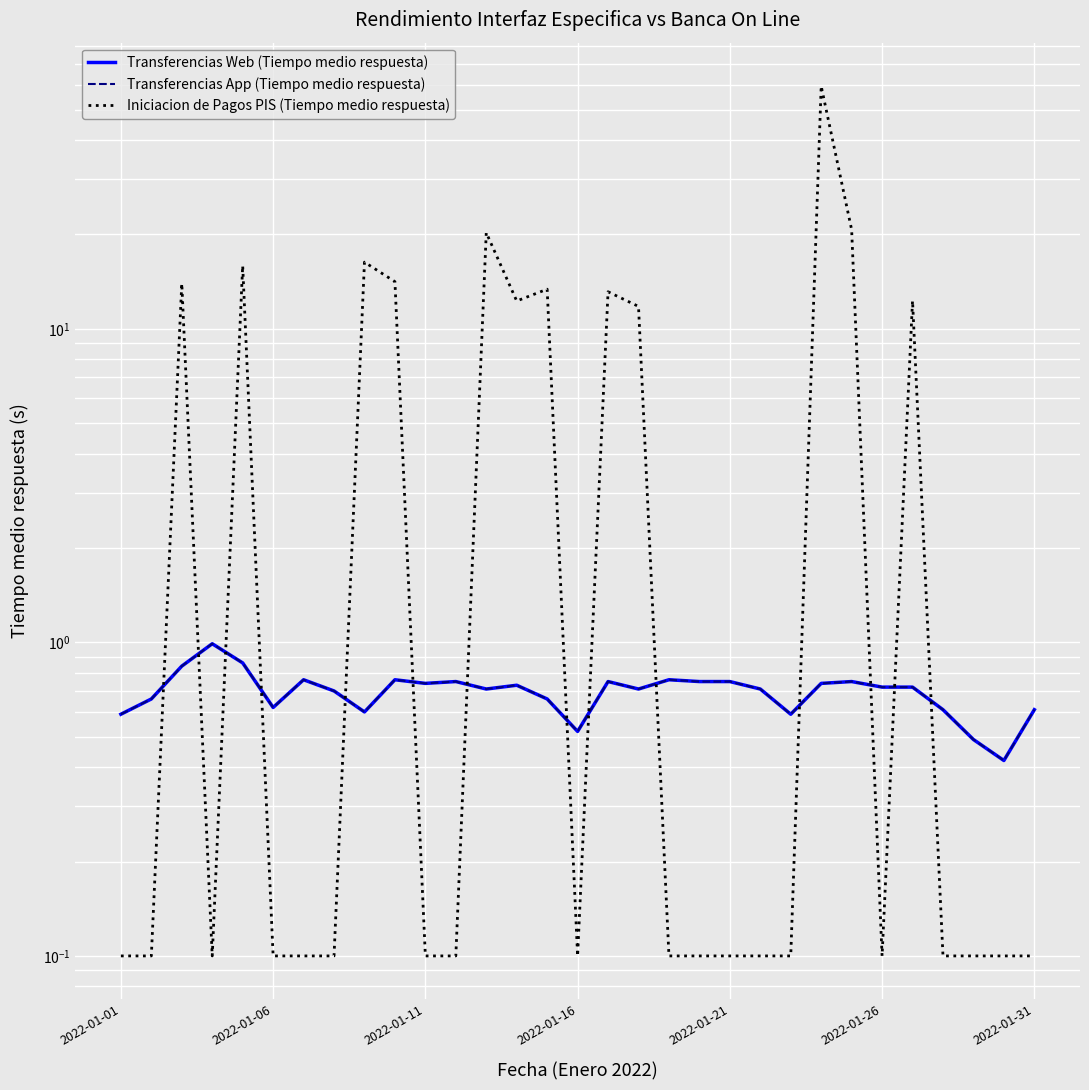

What is the value of the Transferencias App (Tiempo medio respuesta) point at the 13th from the left?

0.7